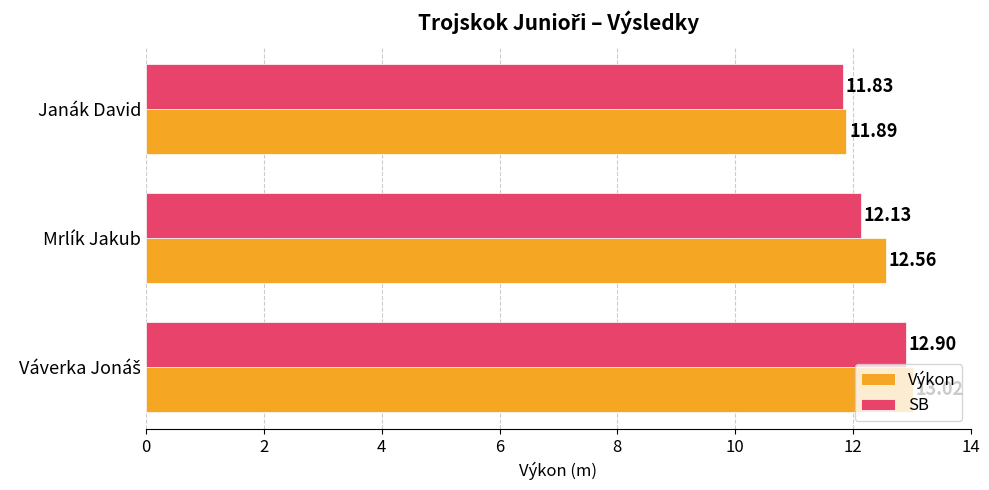

What is the average value of the Výkon series?

12.5